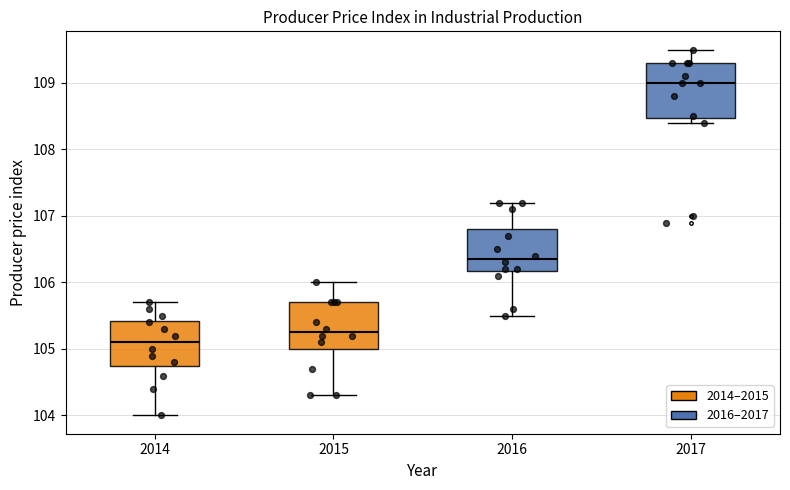

Comparing the boxes themselves (not the whiskers), which one is the tallest?

2017